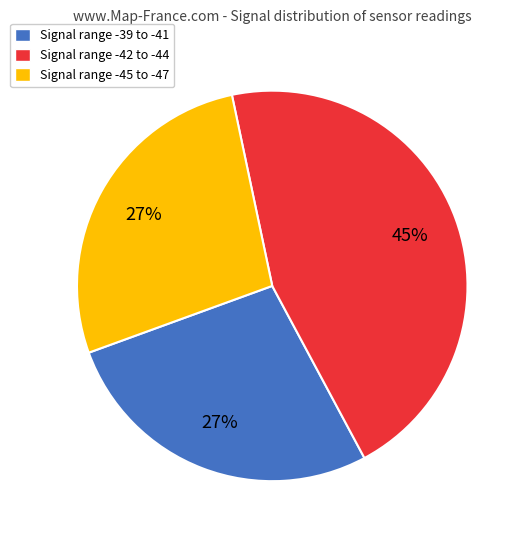

How many slices are in this pie chart?

3